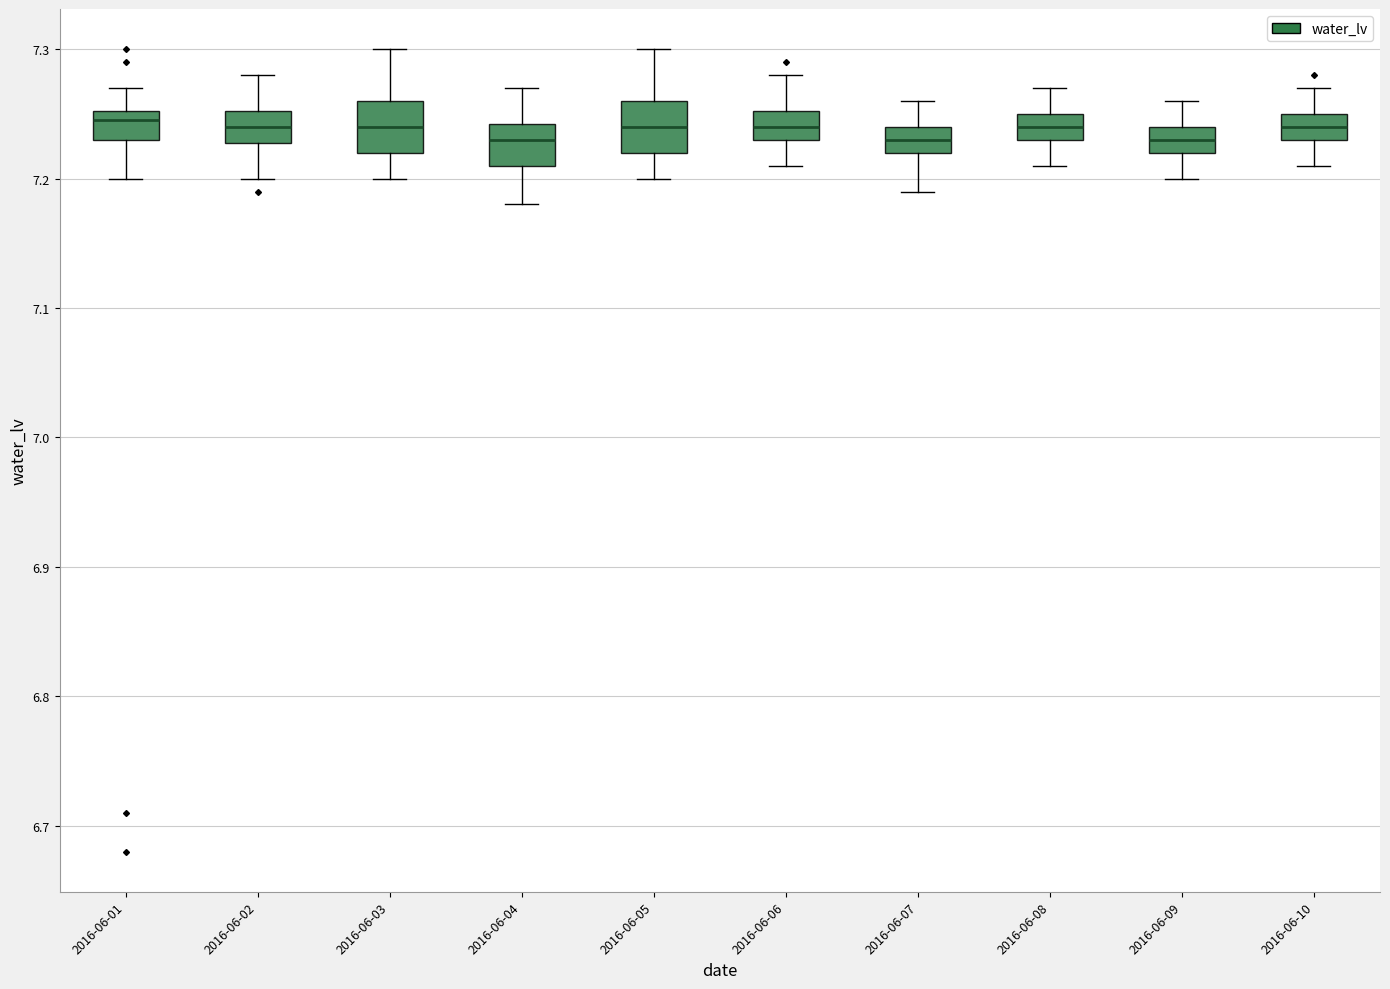

Where is the upper edge of the box for 2016-06-09 on the y-axis? The values are not printed on the chart, so give them approximately, as read against the axis.

7.24